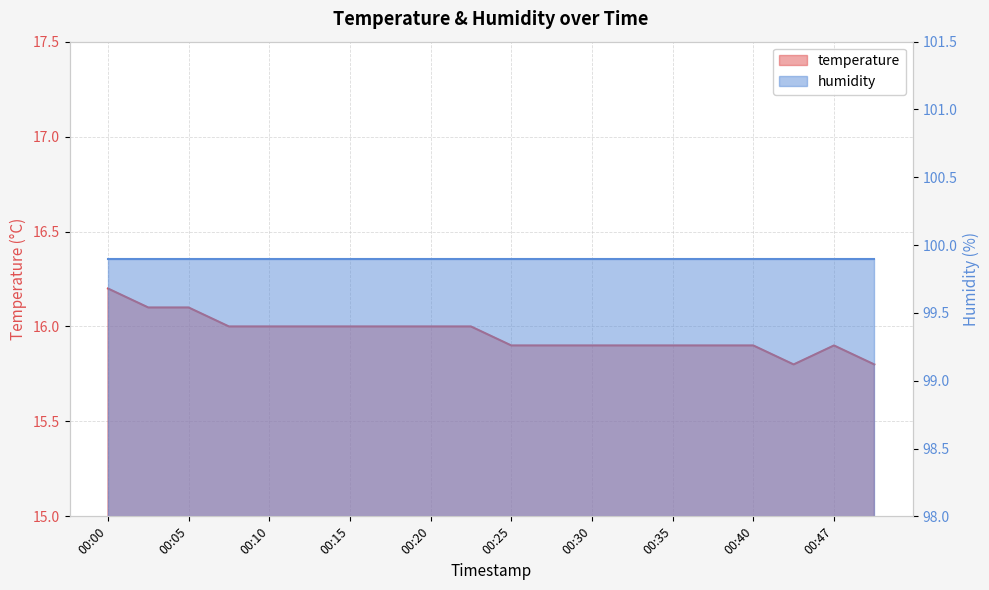

What is the sum of the values at 00:17 and 00:32?

31.9